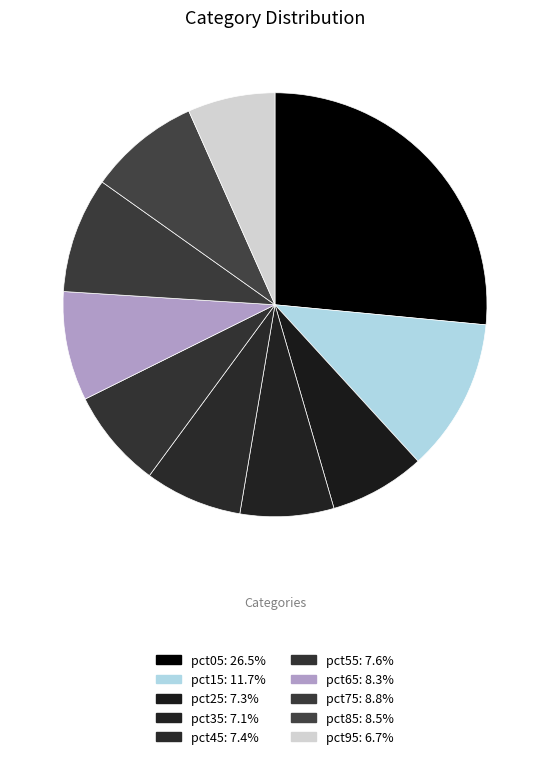

Approximately how many times larger is the value at pct25 compared to pct05?

0.3